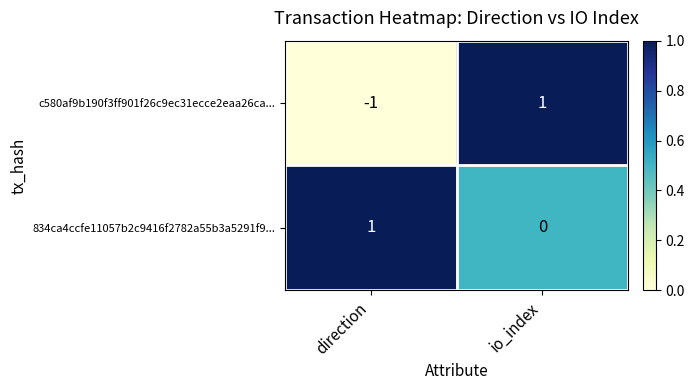

Is it true that 834ca4ccfe11057b2c9416f2782a55b3a5291f9... equals 0 at io_index?

True